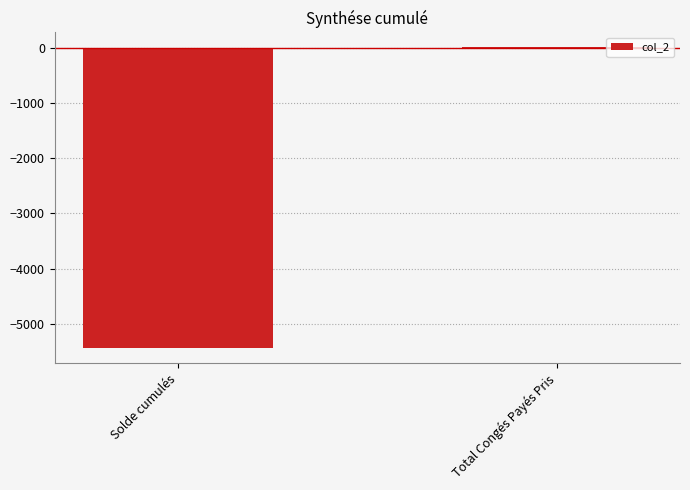

Which has a higher value, Solde cumulés or Total Congés Payés Pris?

Total Congés Payés Pris